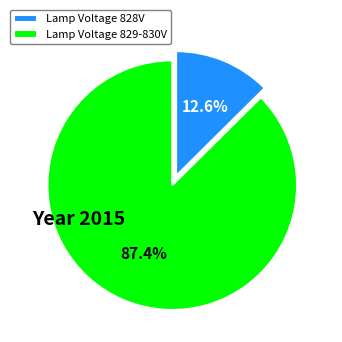

Which slice is the smallest?

Lamp Voltage 828V